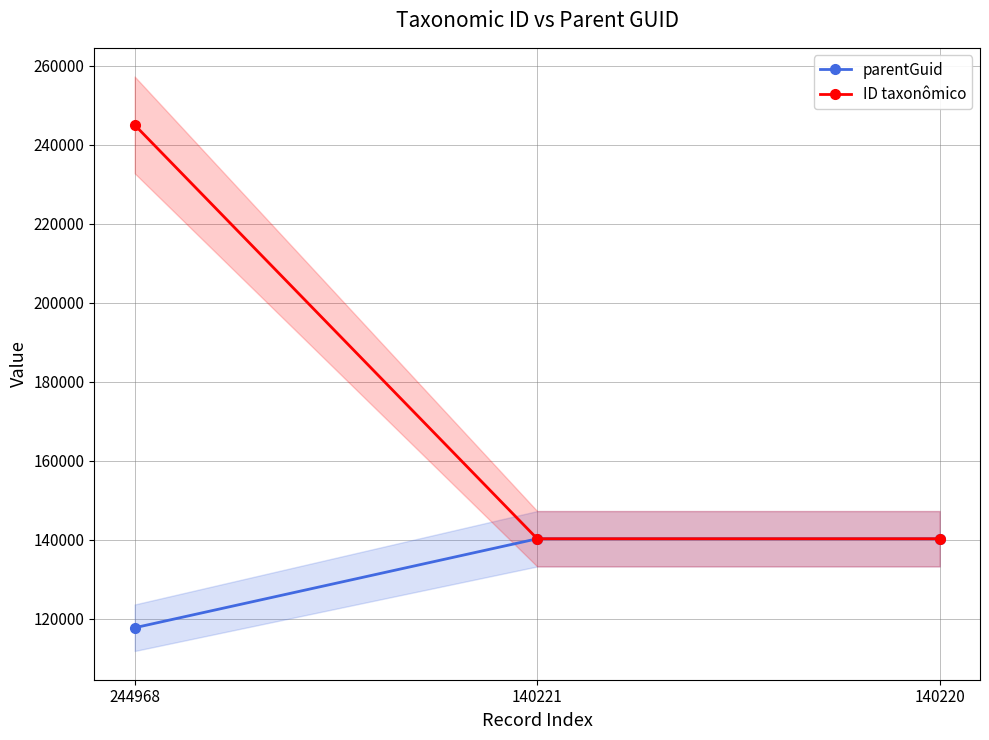

At which category does the chart reach its minimum across all series?

244968